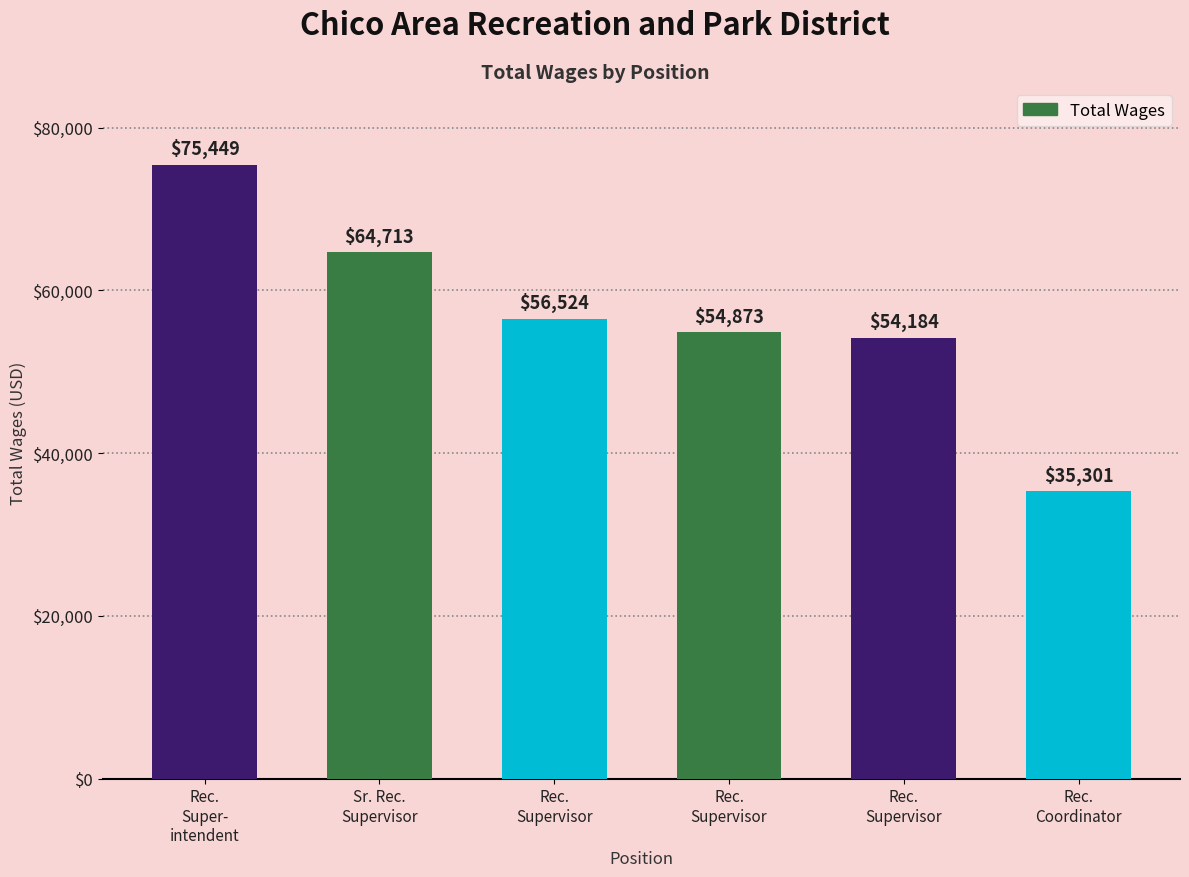

How many bars are there in total?

6